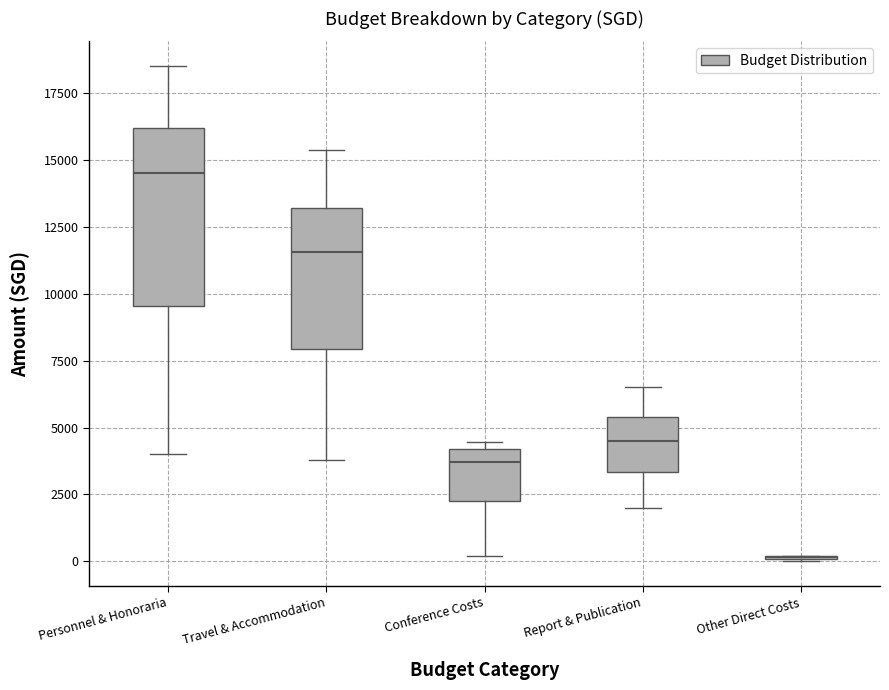

Which box is the tallest, from its lower edge to its upper edge?

Personnel & Honoraria